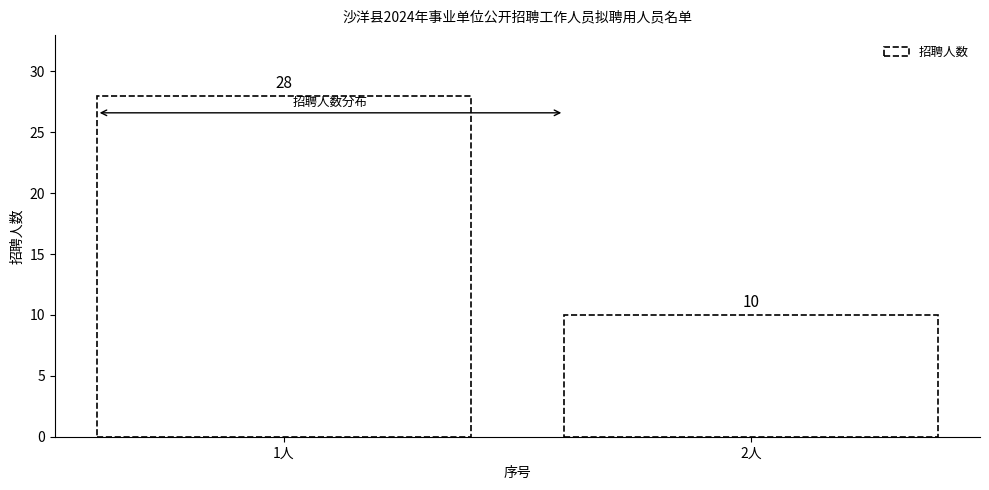

Reading left to right, extract all data points from this chart.

1人=28	2人=10